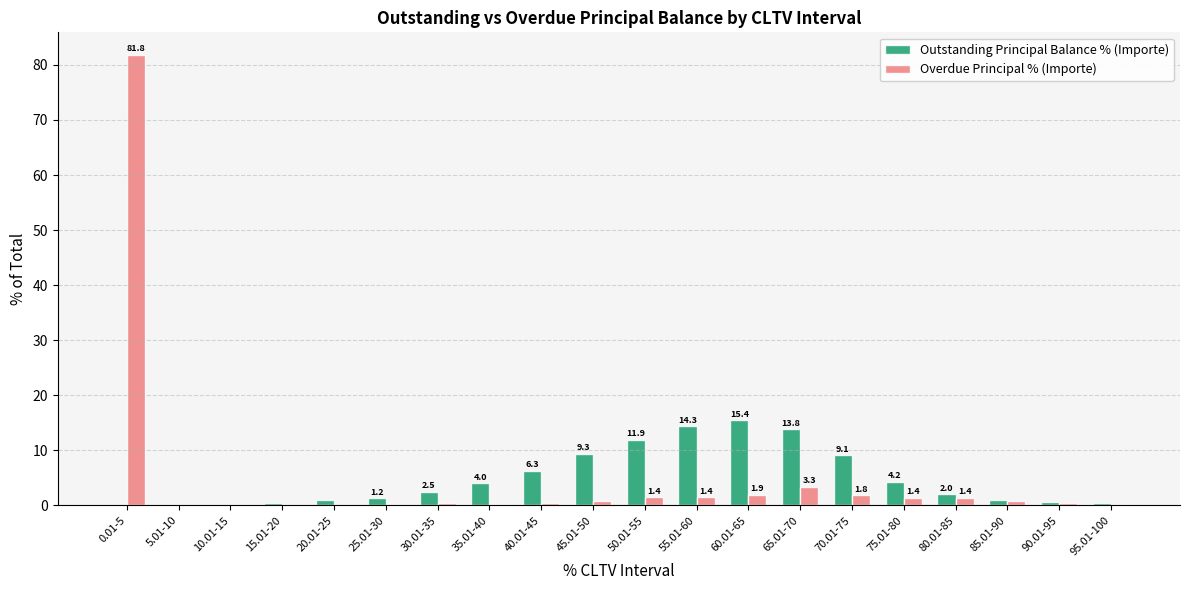

At which label is Overdue Principal % (Importe) closest to 40?

65.01-70